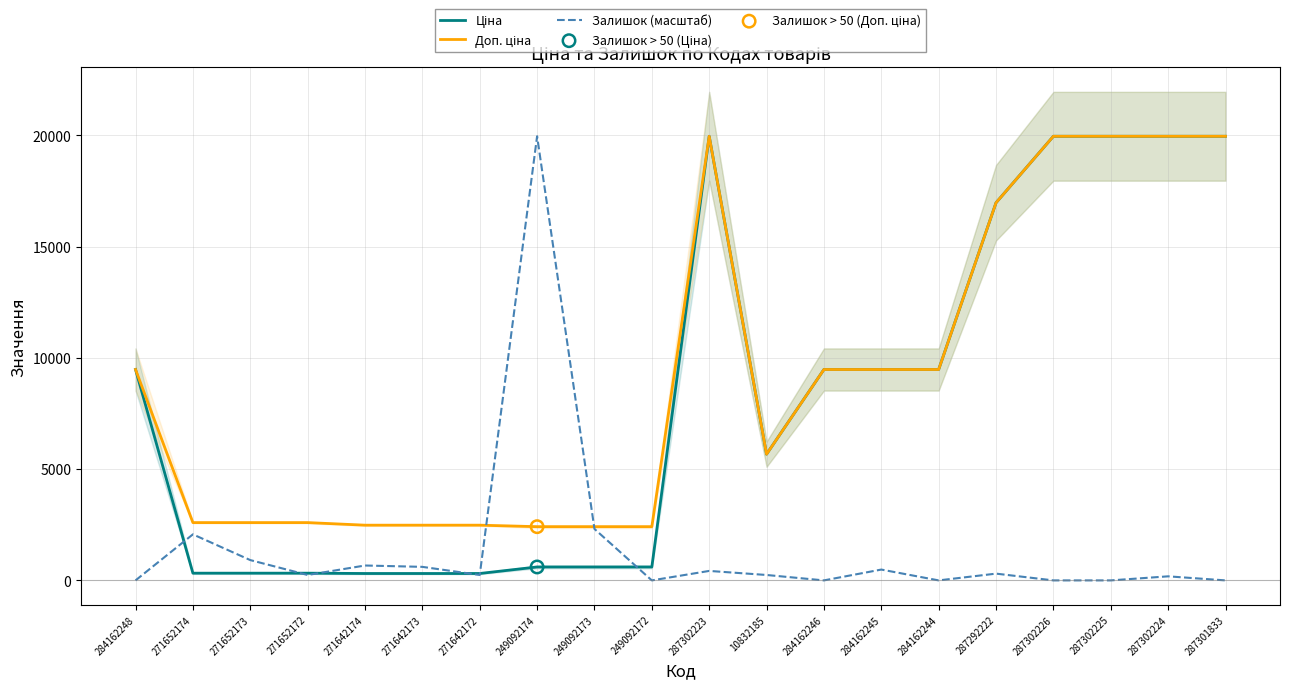

What are all the series names shown in the legend?

Ціна, Доп. ціна, Залишок (масштаб)